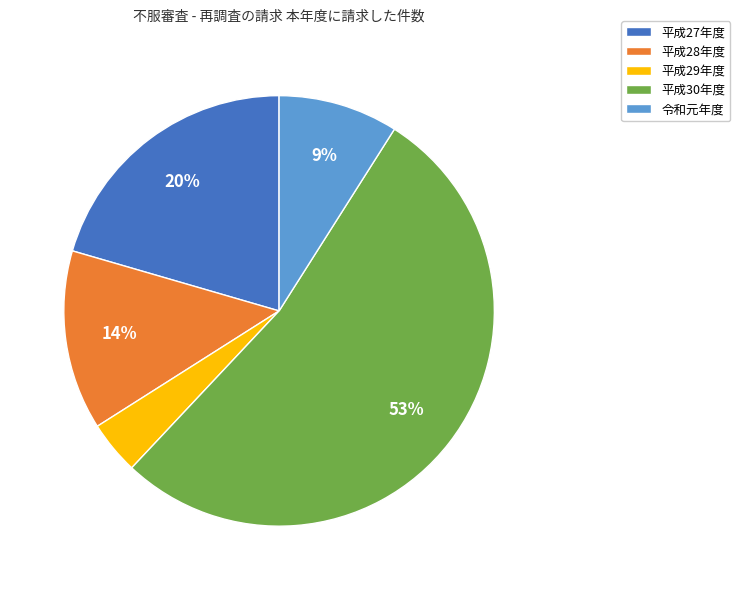

Is there any slice that represents more than half of the pie?

Yes